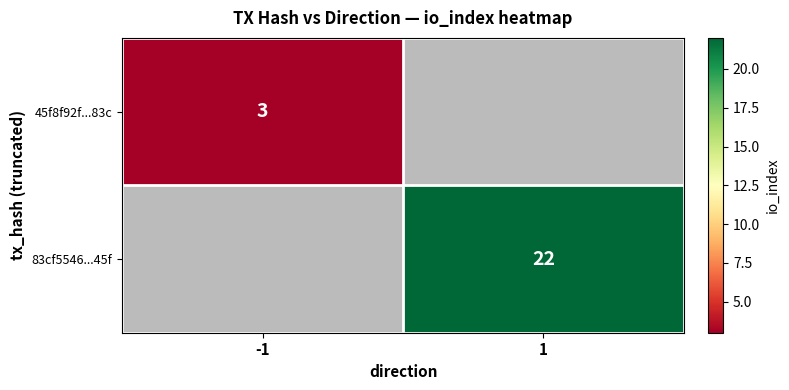

True or false: 83cf5546...45f has a value of 14 at 1.

False